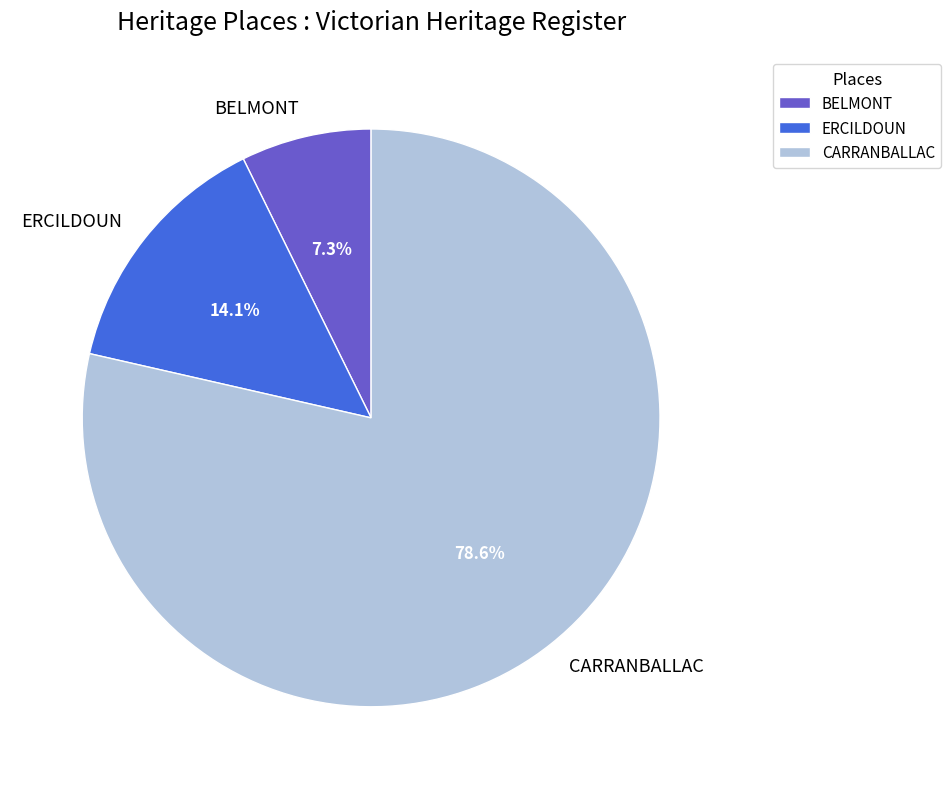

To the nearest percent, what portion does CARRANBALLAC represent?

79%